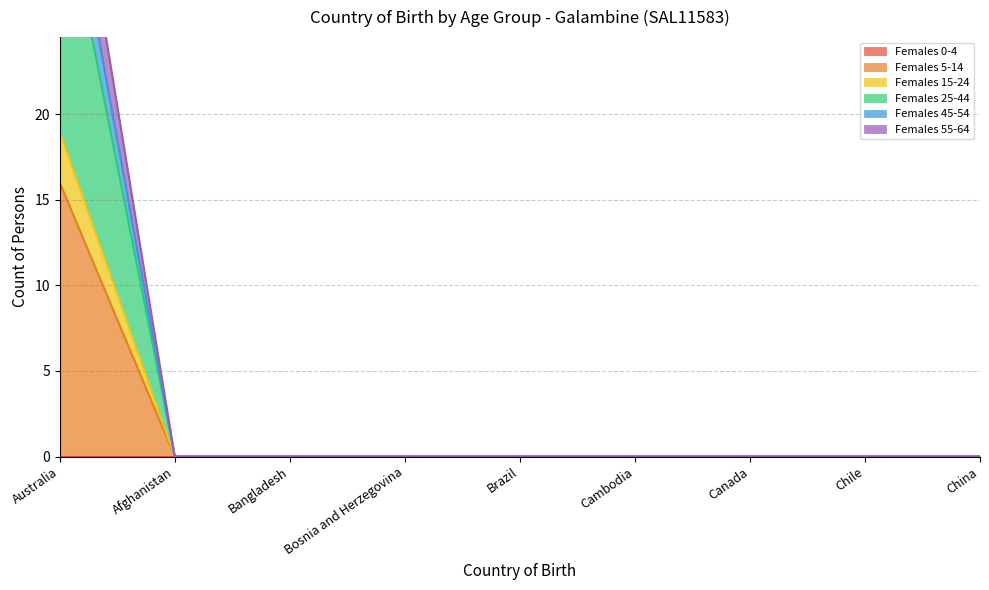

What is the maximum value for Females 5-14?

16